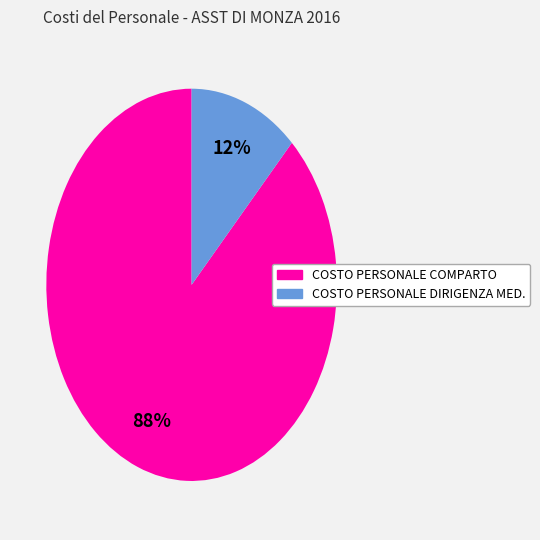

Do COSTO PERSONALE COMPARTO and COSTO PERSONALE DIRIGENZA MED. together represent more than half of the pie?

Yes